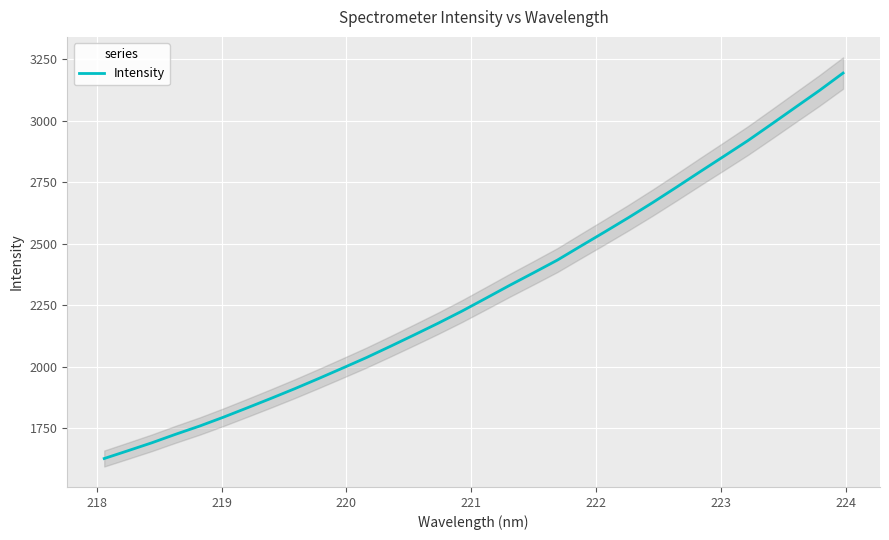

What is the lowest value of the Intensity series?

1626.4